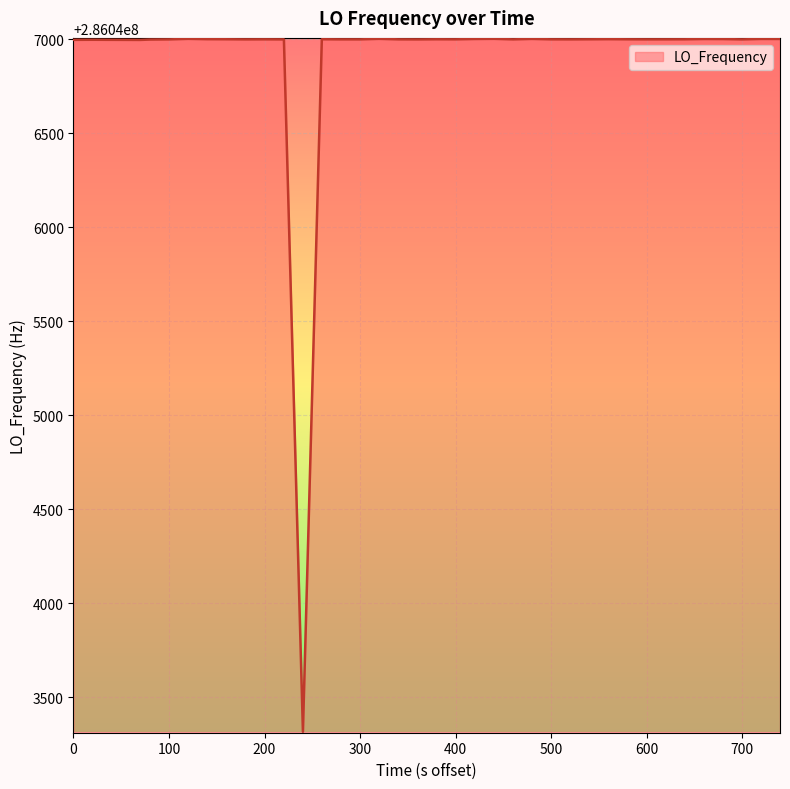

What is the maximum value shown in the chart?

286047002.8